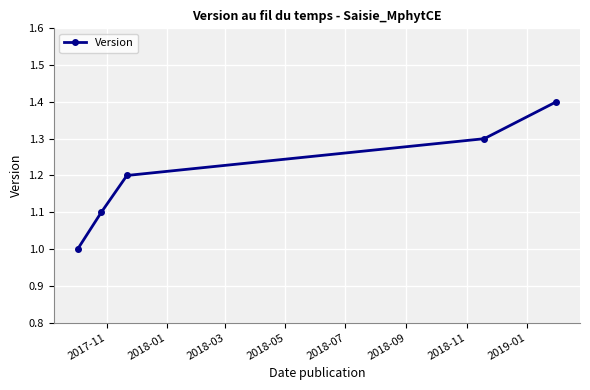

What is the average value?

1.2